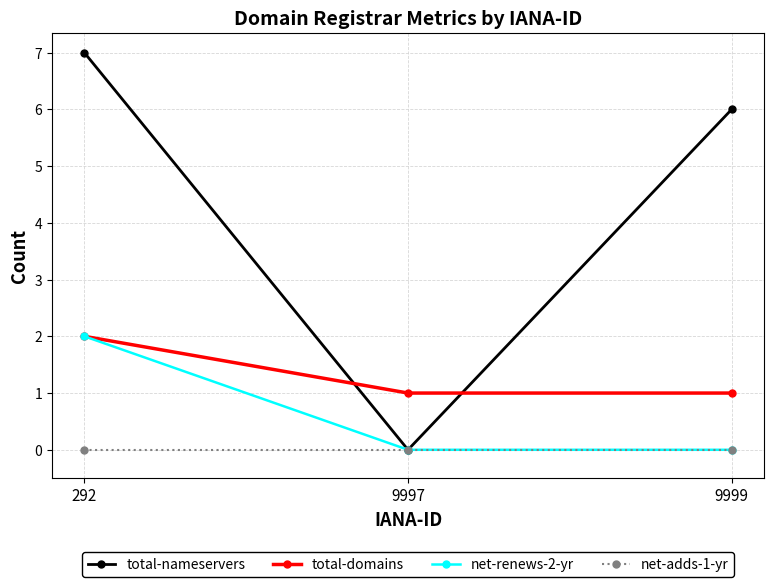

What is the spread (max minus min) of values at 9997?

1